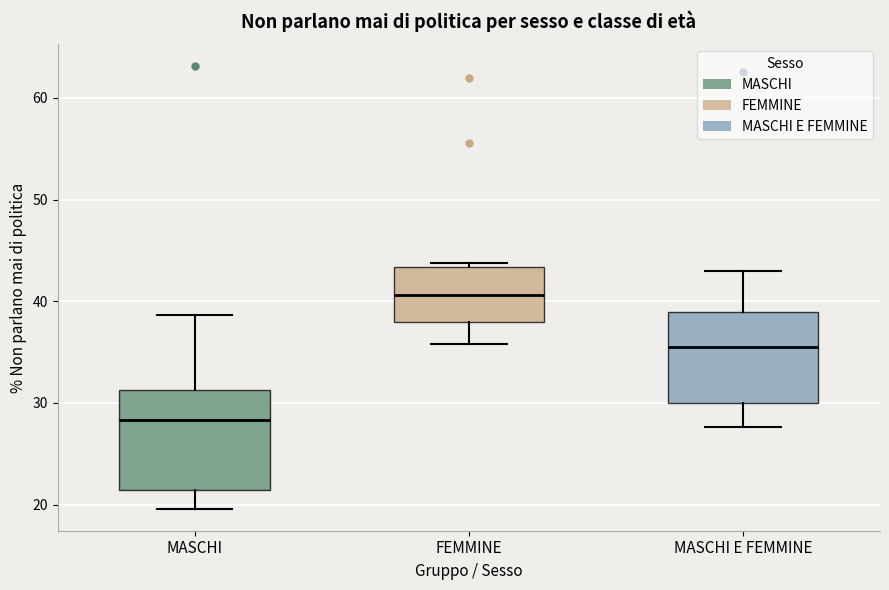

Which box has the lowest median line?

MASCHI